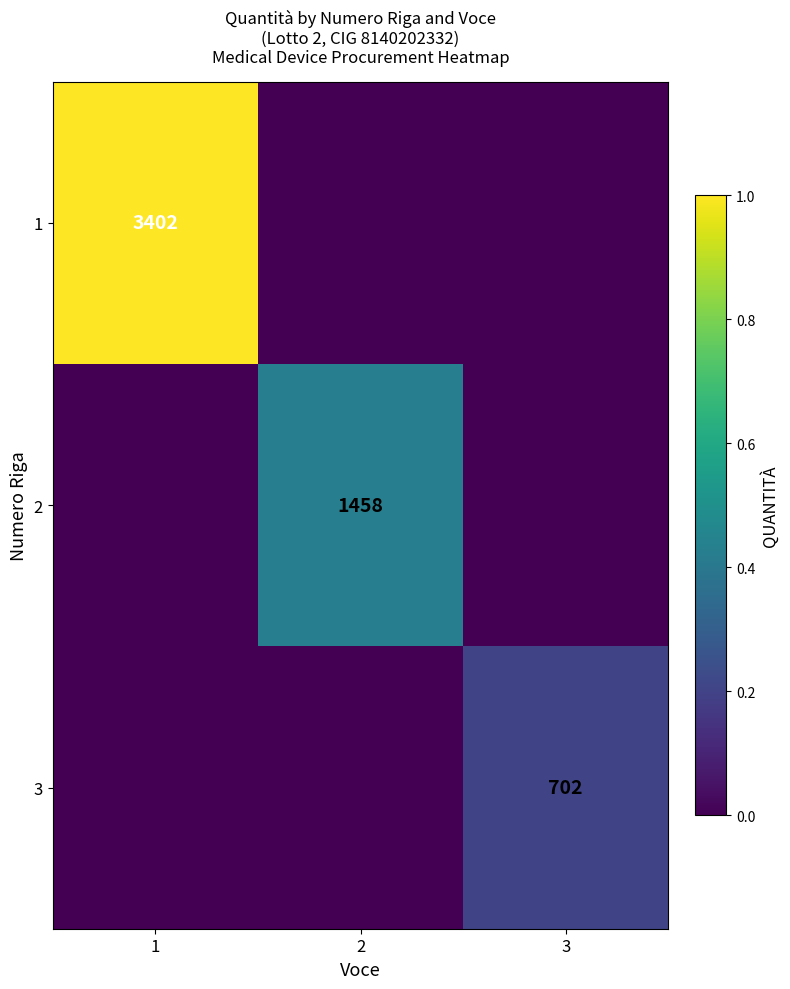

True or false: 2 has a value of 1458 at 2.

True